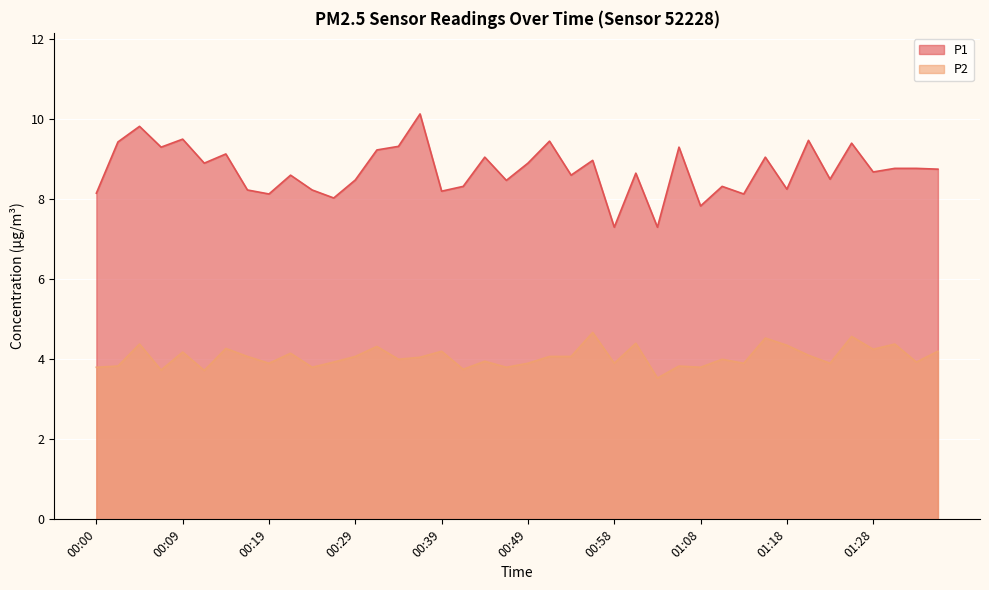

What is the maximum value for P1?

10.1